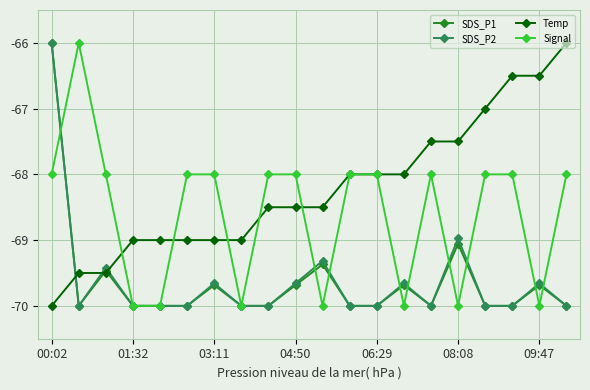

Which series ends up on top after the final intersection of Temp and SDS_P2?

Temp